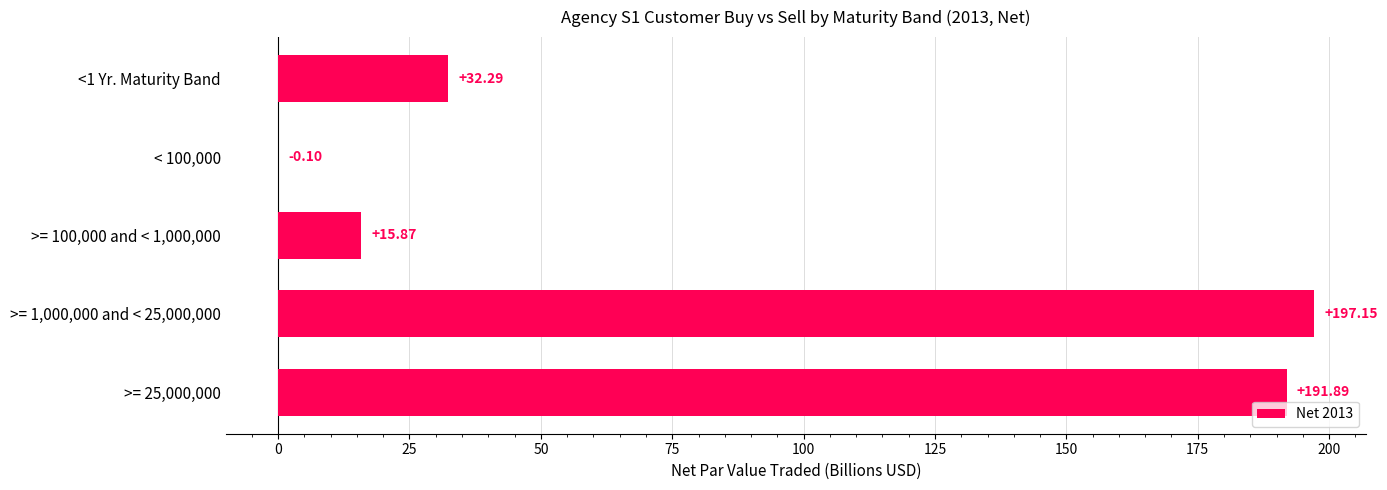

What is the sum of all values?

437.1